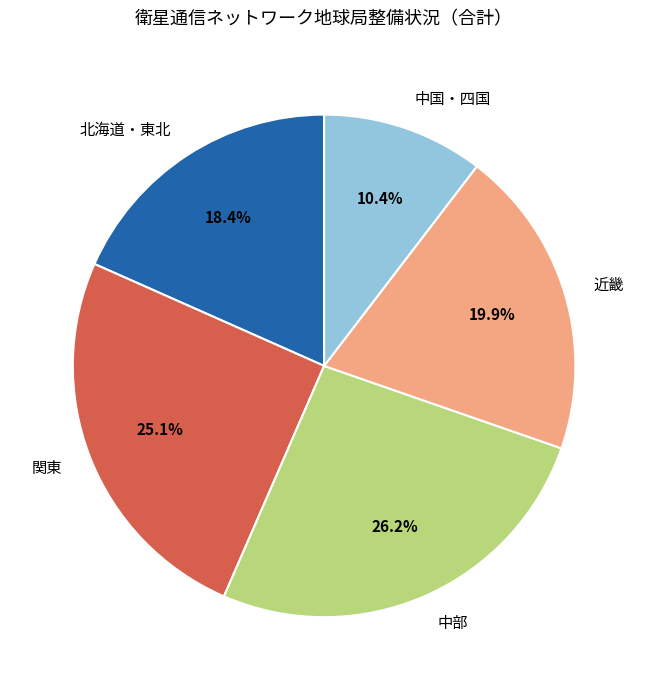

Is there any slice that represents more than half of the pie?

No